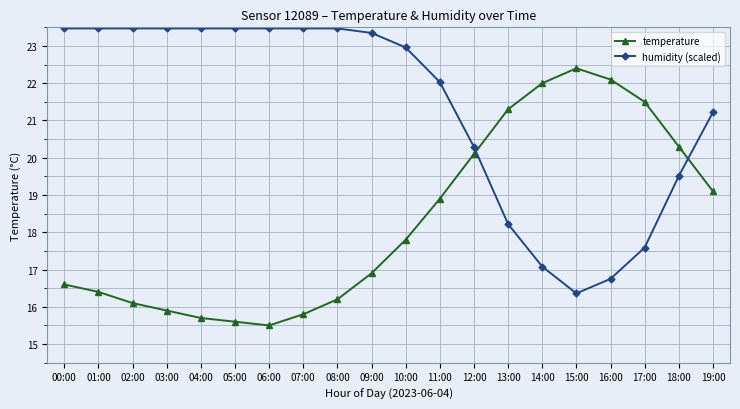

At how many categories does at least one series exceed 23?

10